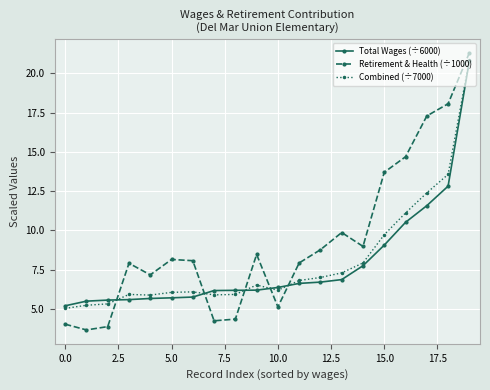

What is the minimum value for Total Wages (÷6000)?

5.2